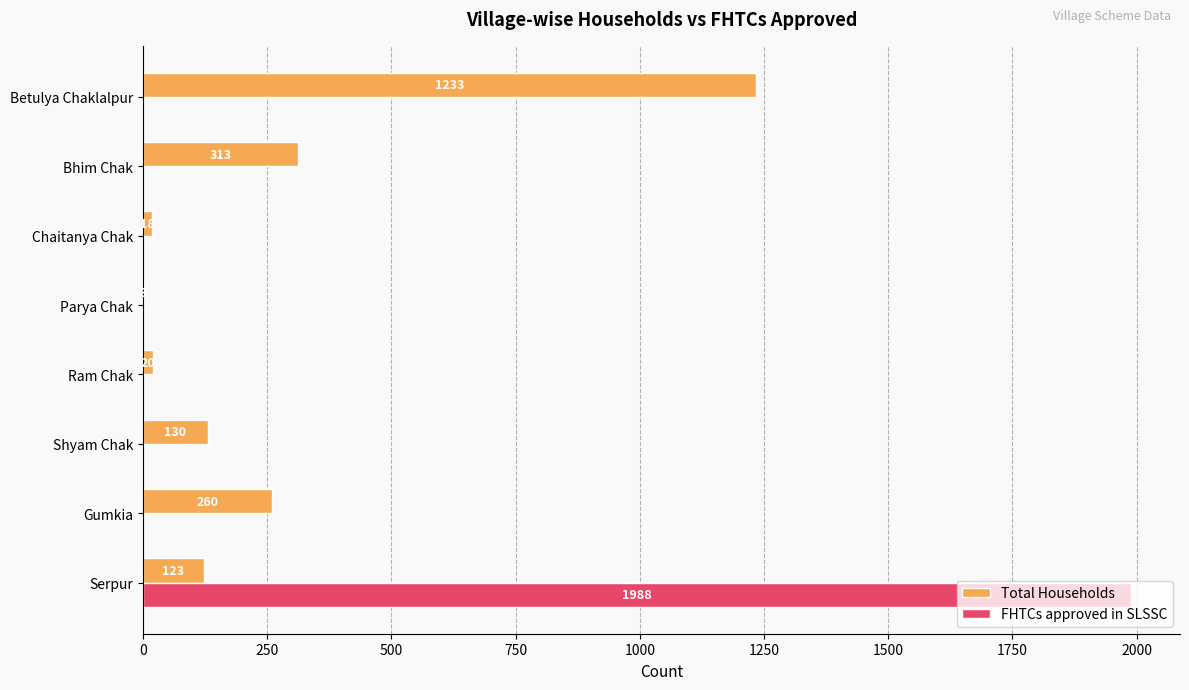

What is the sum of all FHTCs approved in SLSSC values?

1988